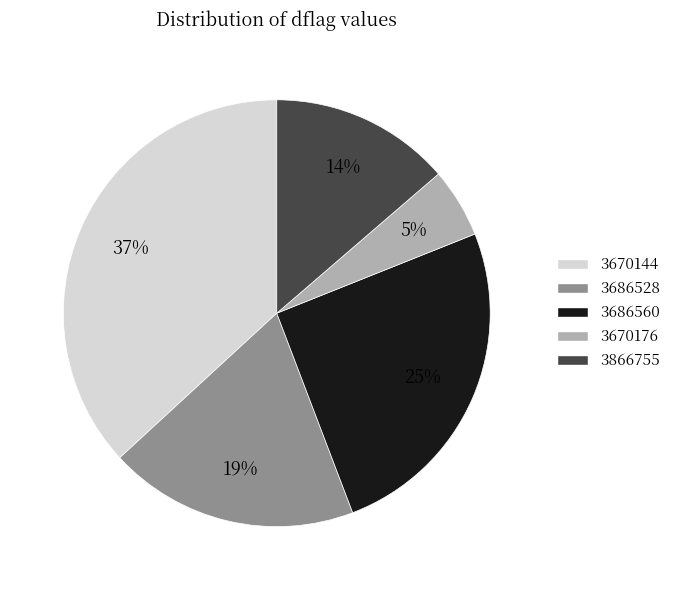

Count the number of slices in the pie.

5